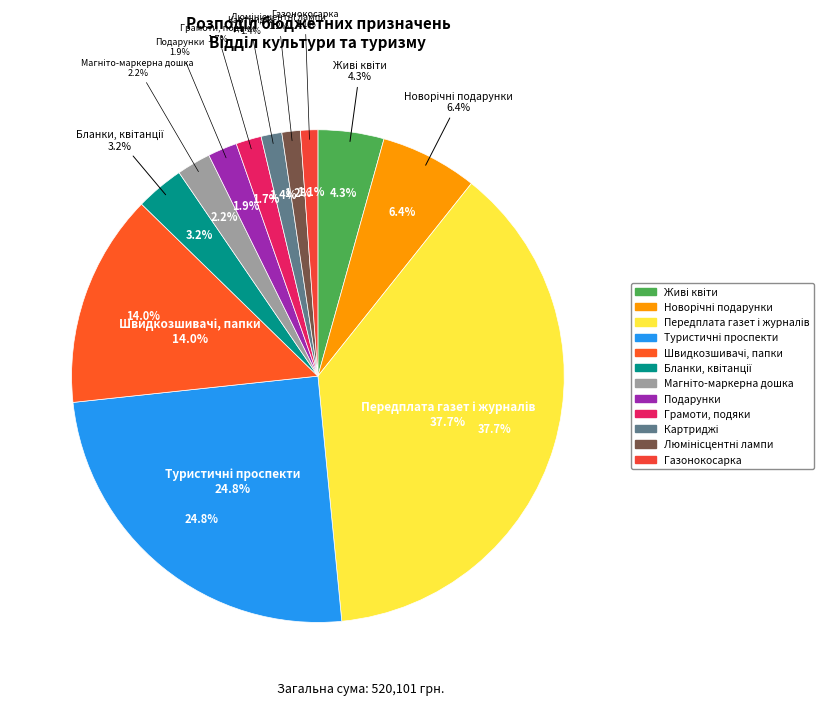

Is there a majority slice in this chart?

No